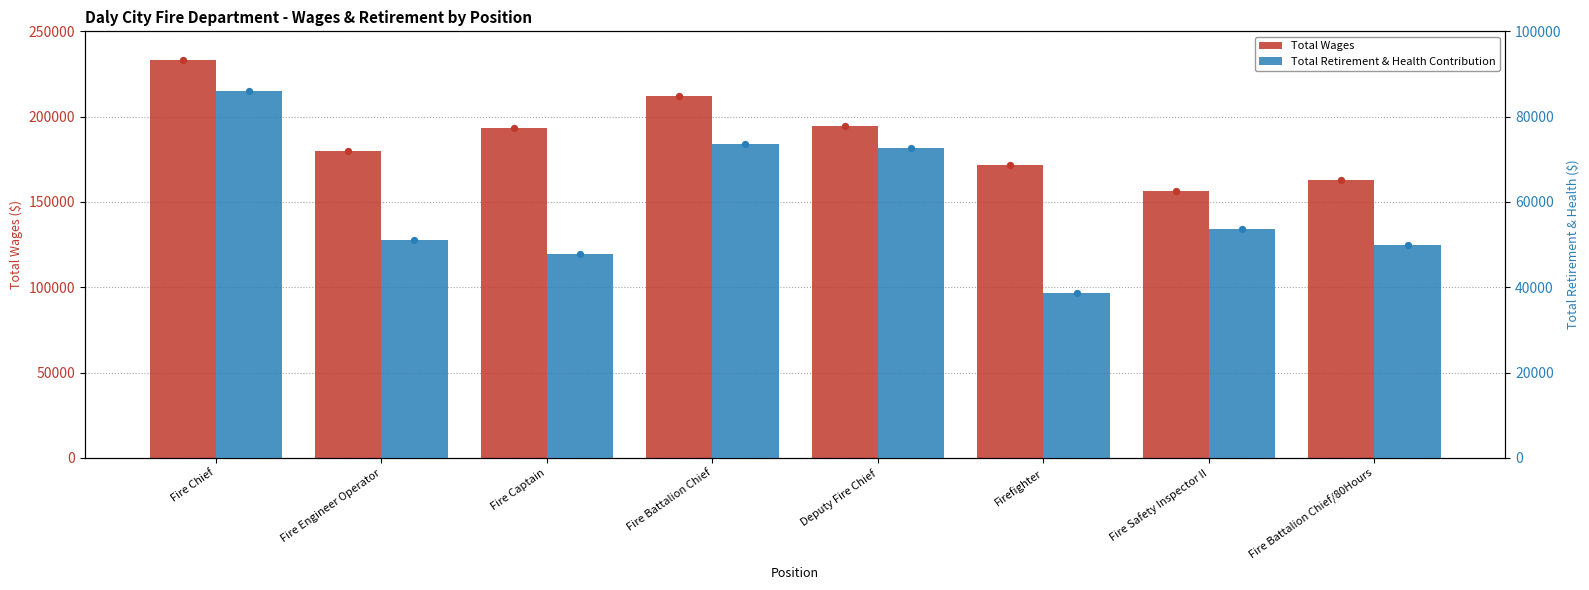

What are all the series names shown in the legend?

Total Wages, Total Retirement & Health Contribution